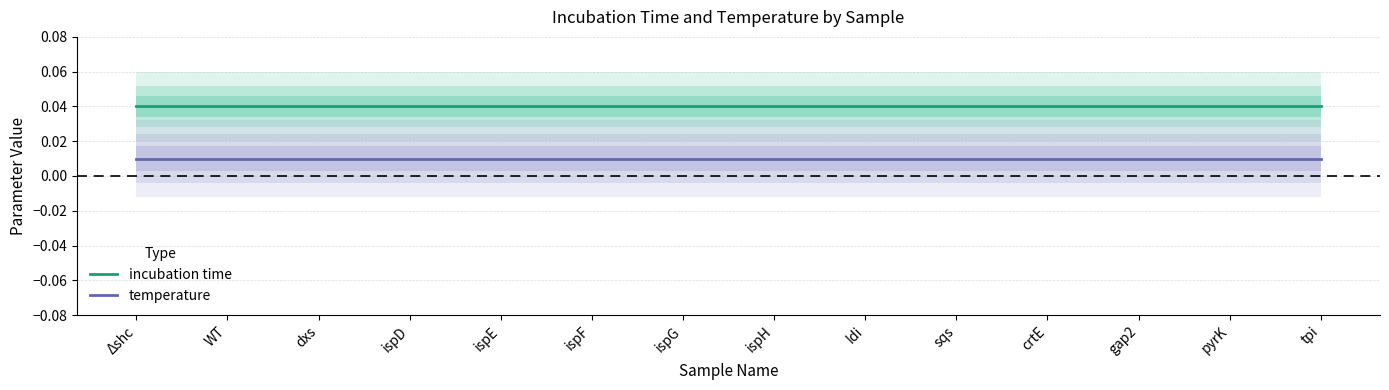

At which label does incubation time reach its peak?

Δshc